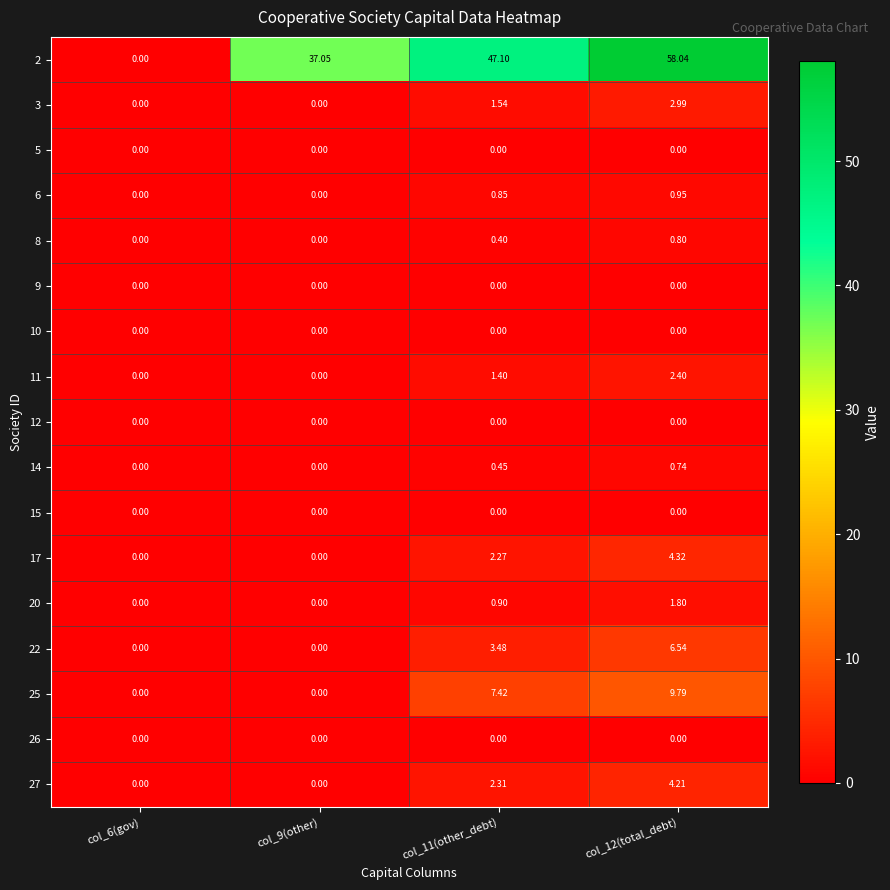

Which series has the widest spread of values?

2